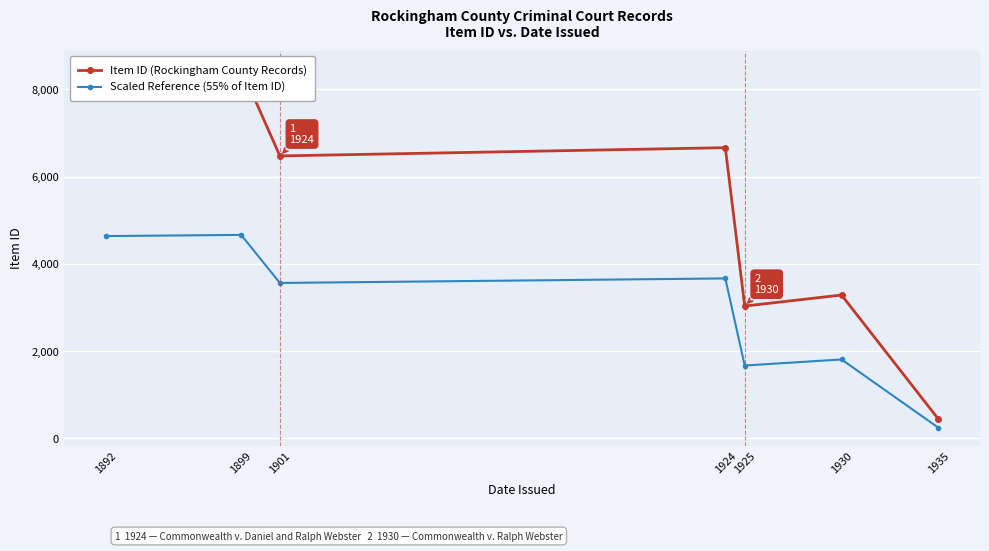

The value of Scaled Reference (55% of Item ID) at 1901 is 3559.6. True or false?

True